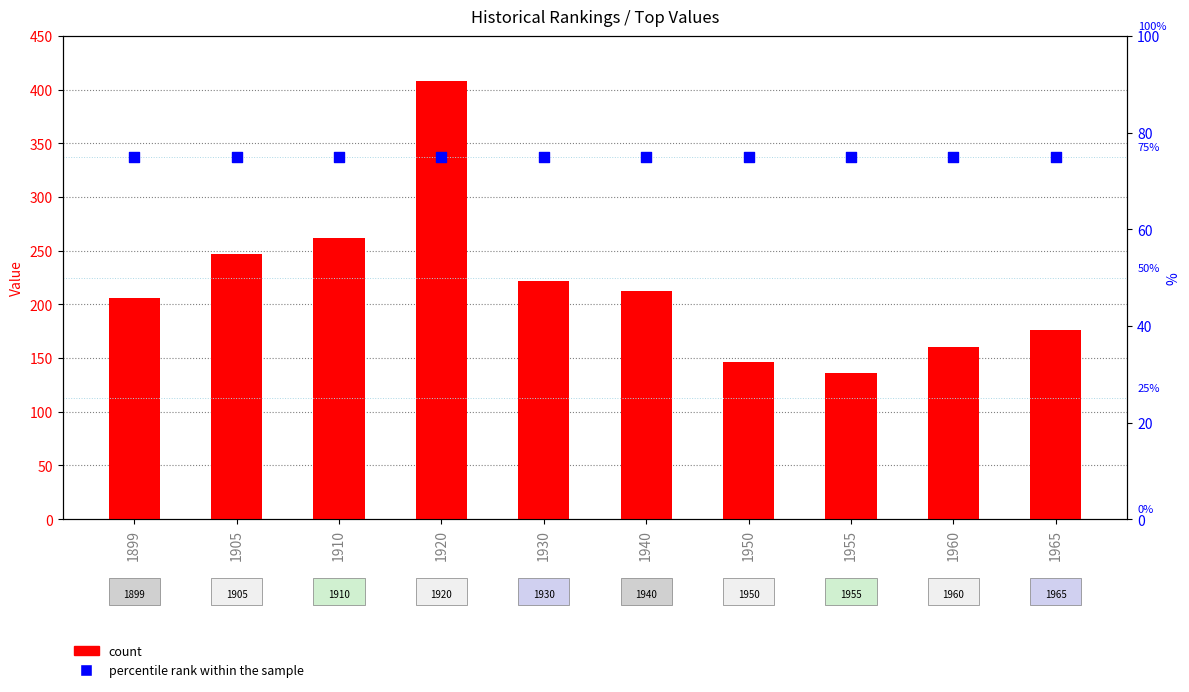

Is the value of percentile rank within the sample at 1940 greater than the value of count at 1905?

No